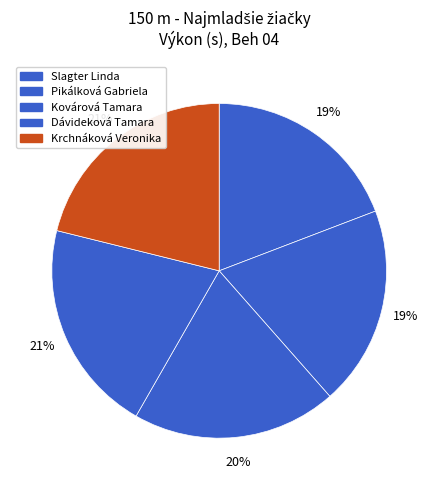

True or false: Dávideková Tamara accounts for 30% of the total.

False